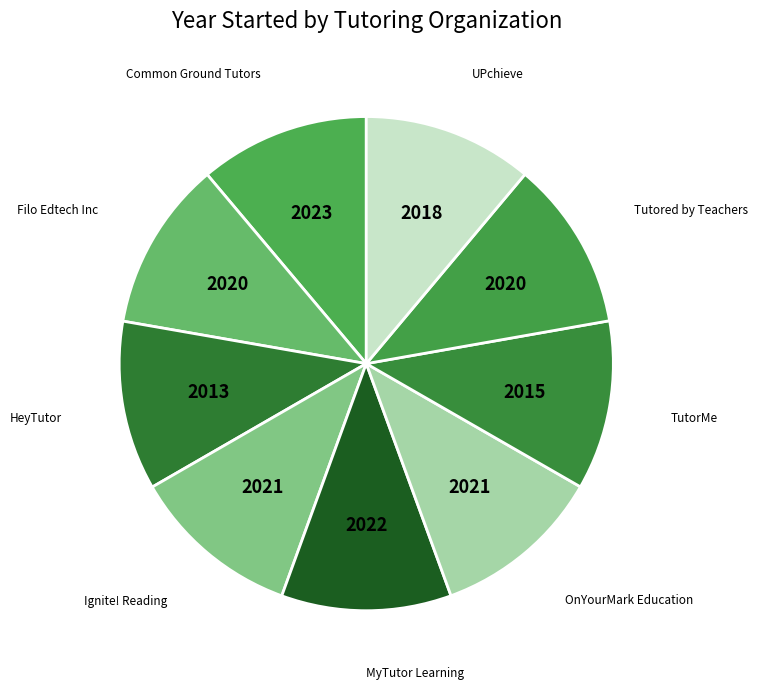

Is it true that HeyTutor is 17% of the pie?

False